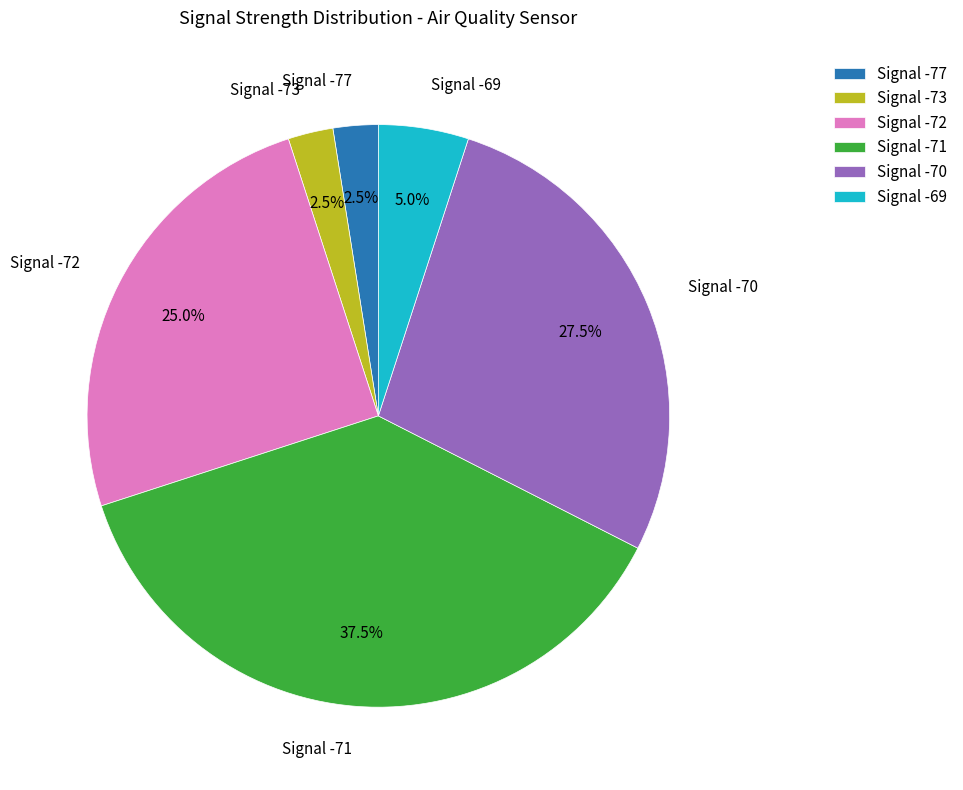

How many slices are in this pie chart?

6